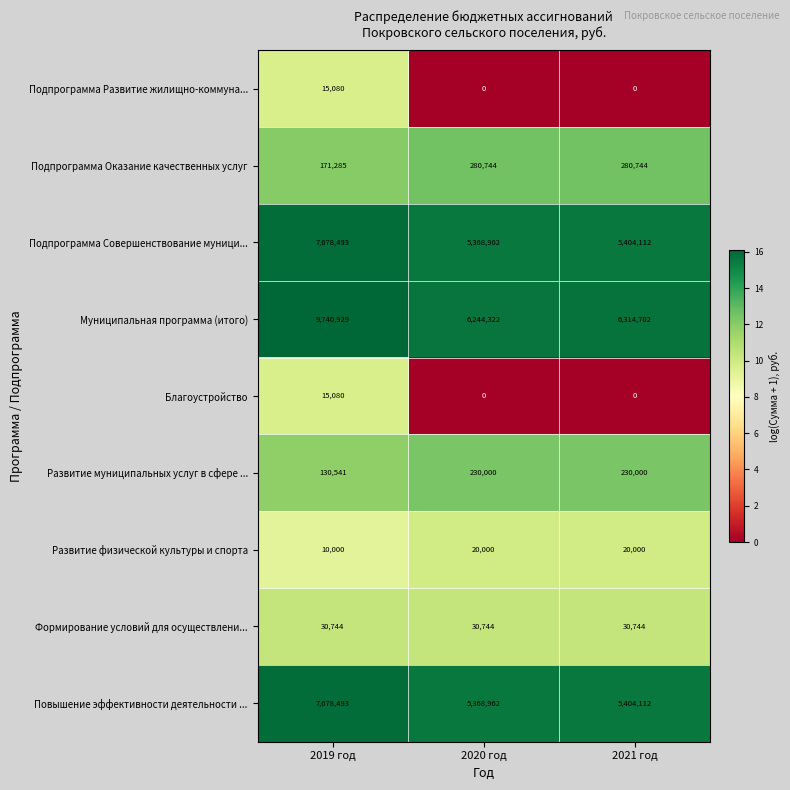

What is the maximum value shown in the chart?

9740929